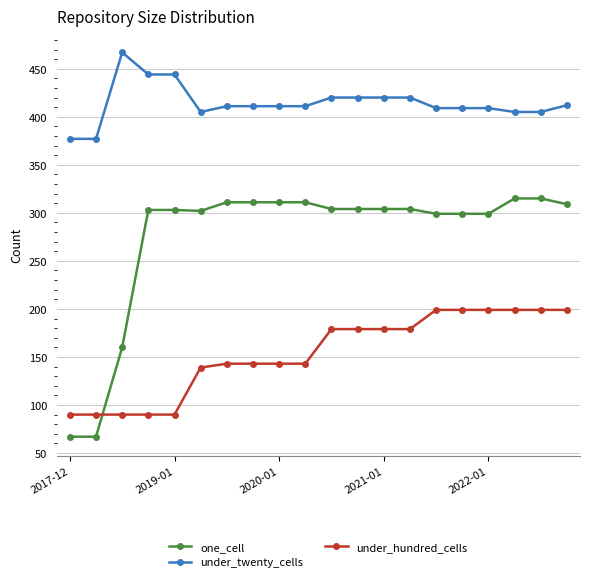

What is the difference between the maximum and second lowest values in the under_hundred_cells series?

109